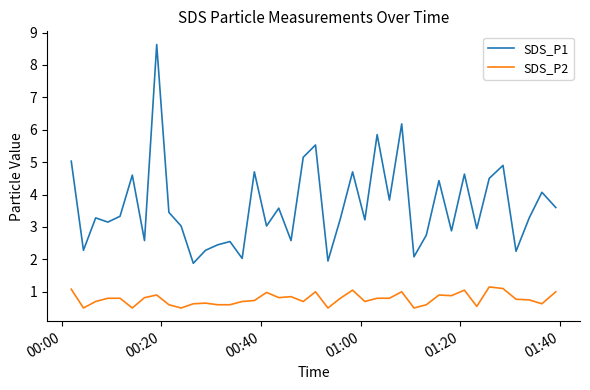

True or false: SDS_P2 has more than 2 points higher than both neighbors.

True